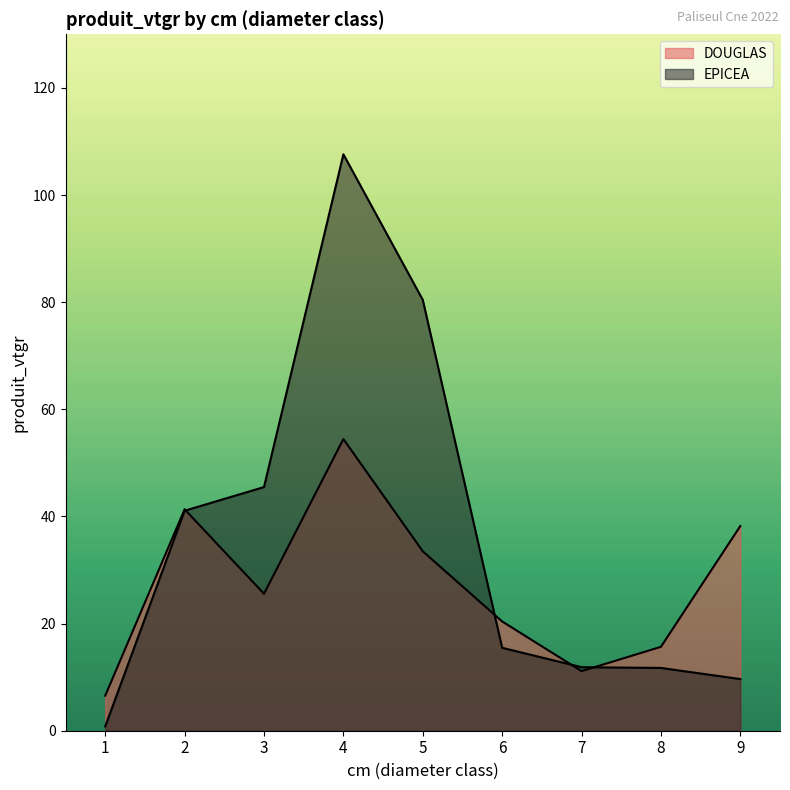

How many interior local valleys does the DOUGLAS series have?

2